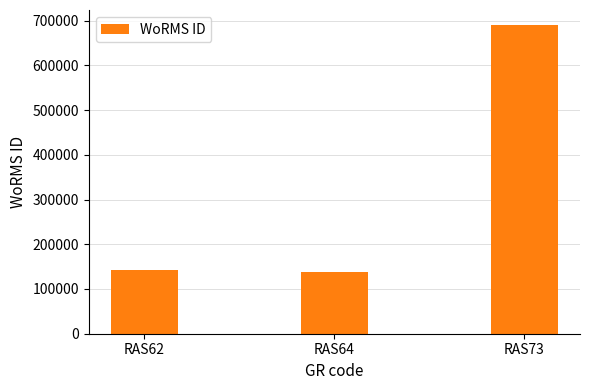

What is the value of the 1st bar from the left?

141767